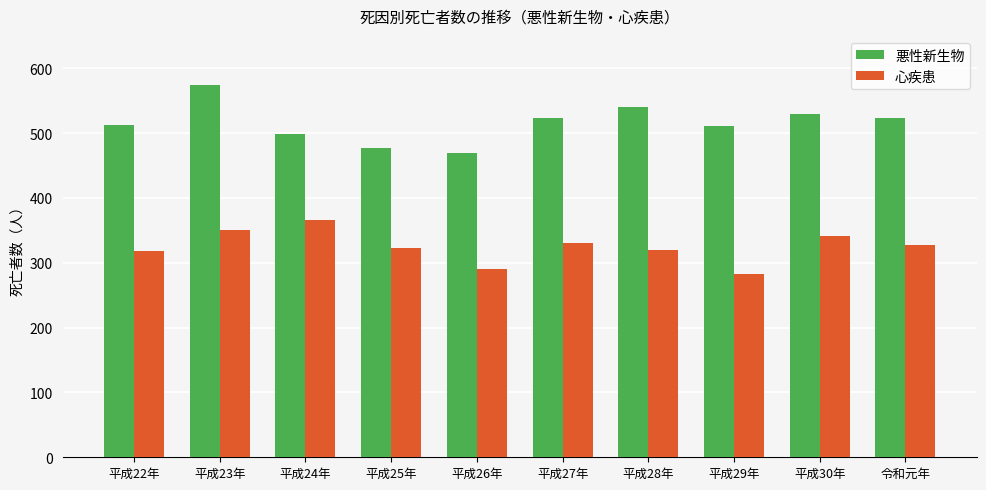

What is the difference between the 悪性新生物 values at 平成22年 and 平成24年?

15